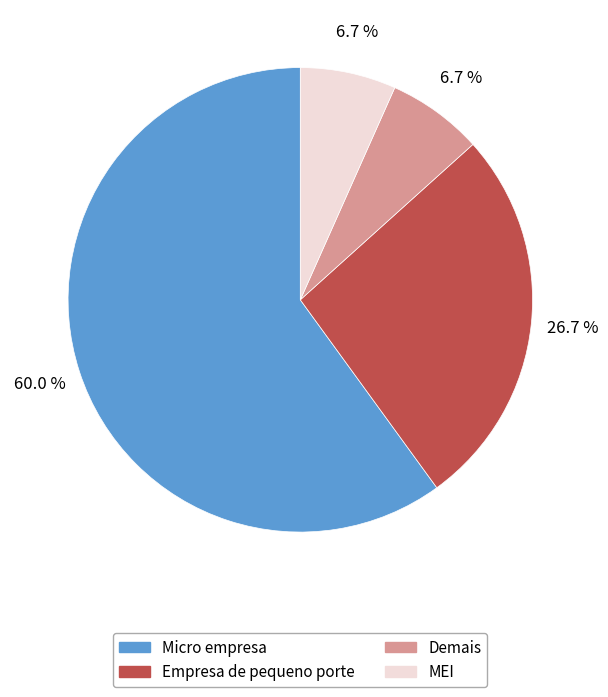

Which category has the biggest portion of the pie?

Micro empresa